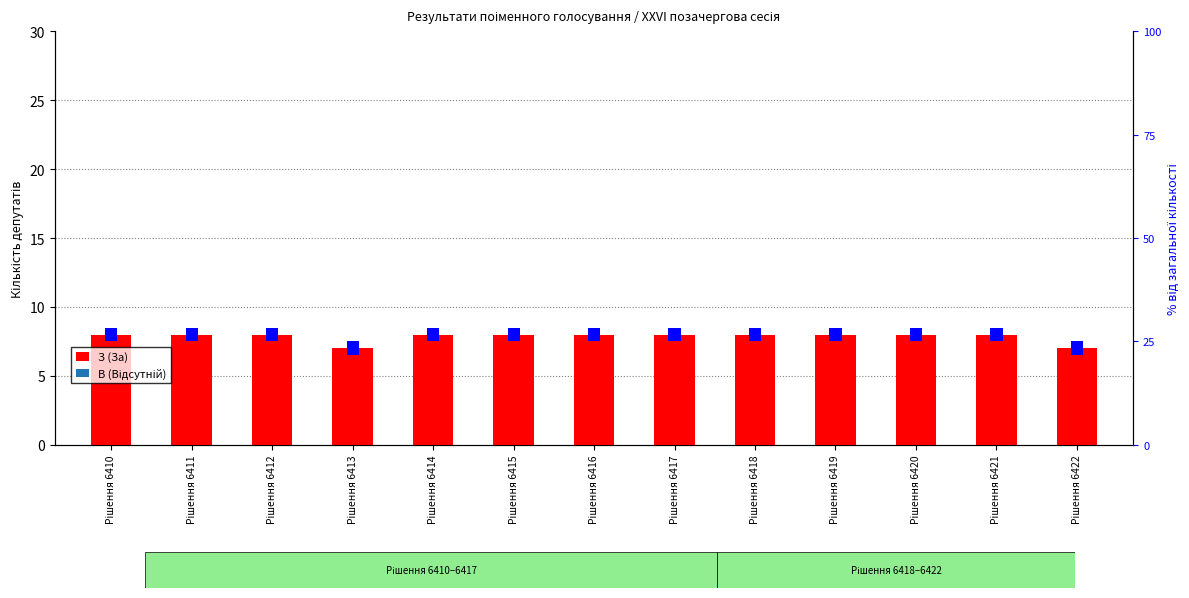

What is the maximum value shown in the chart?

8